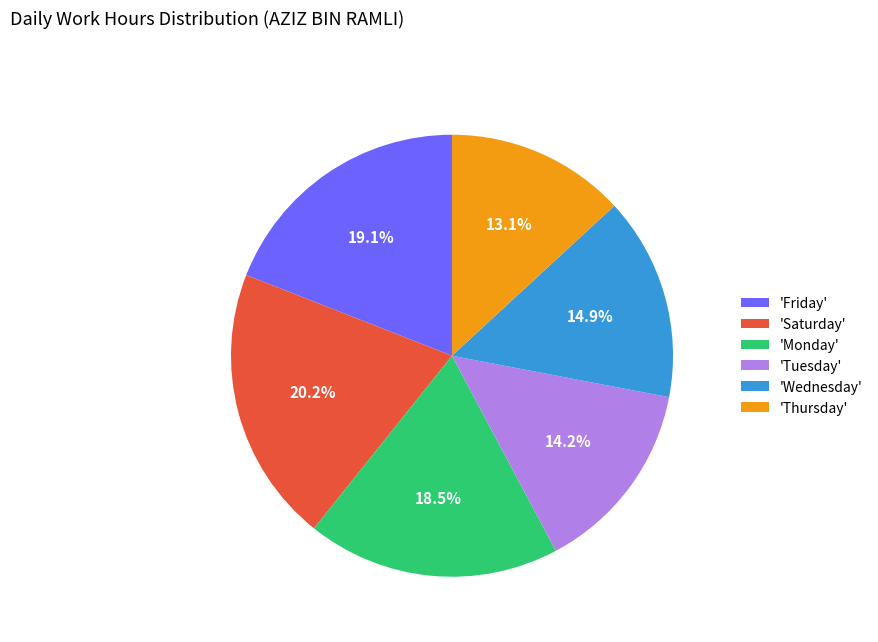

To the nearest percent, what is the difference between the largest and smallest slice percentages?

7%